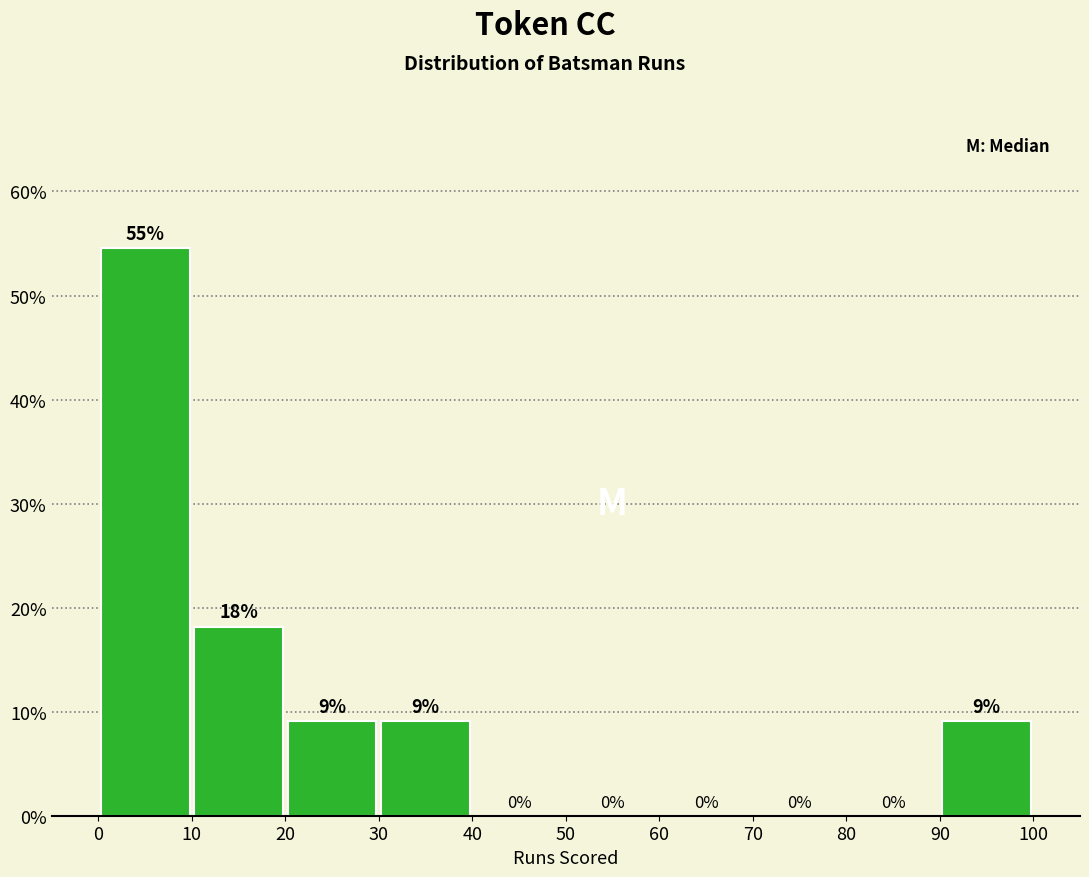

Which range on the x-axis has the tallest bar?

0 to 10